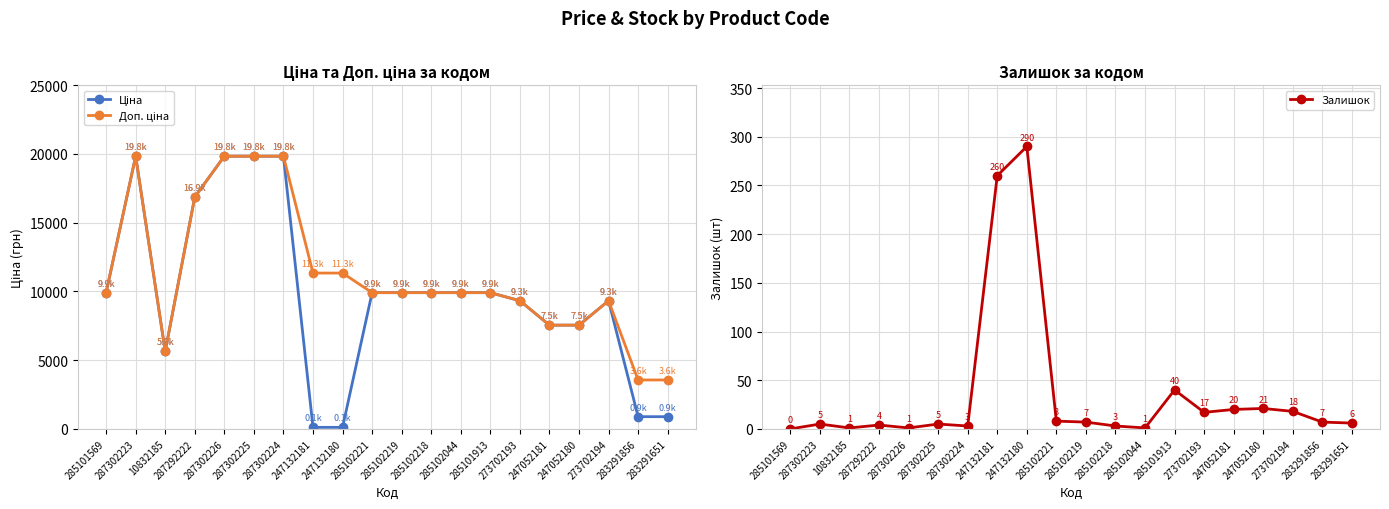

The value of Залишок at 10832185 is 0.3. True or false?

False